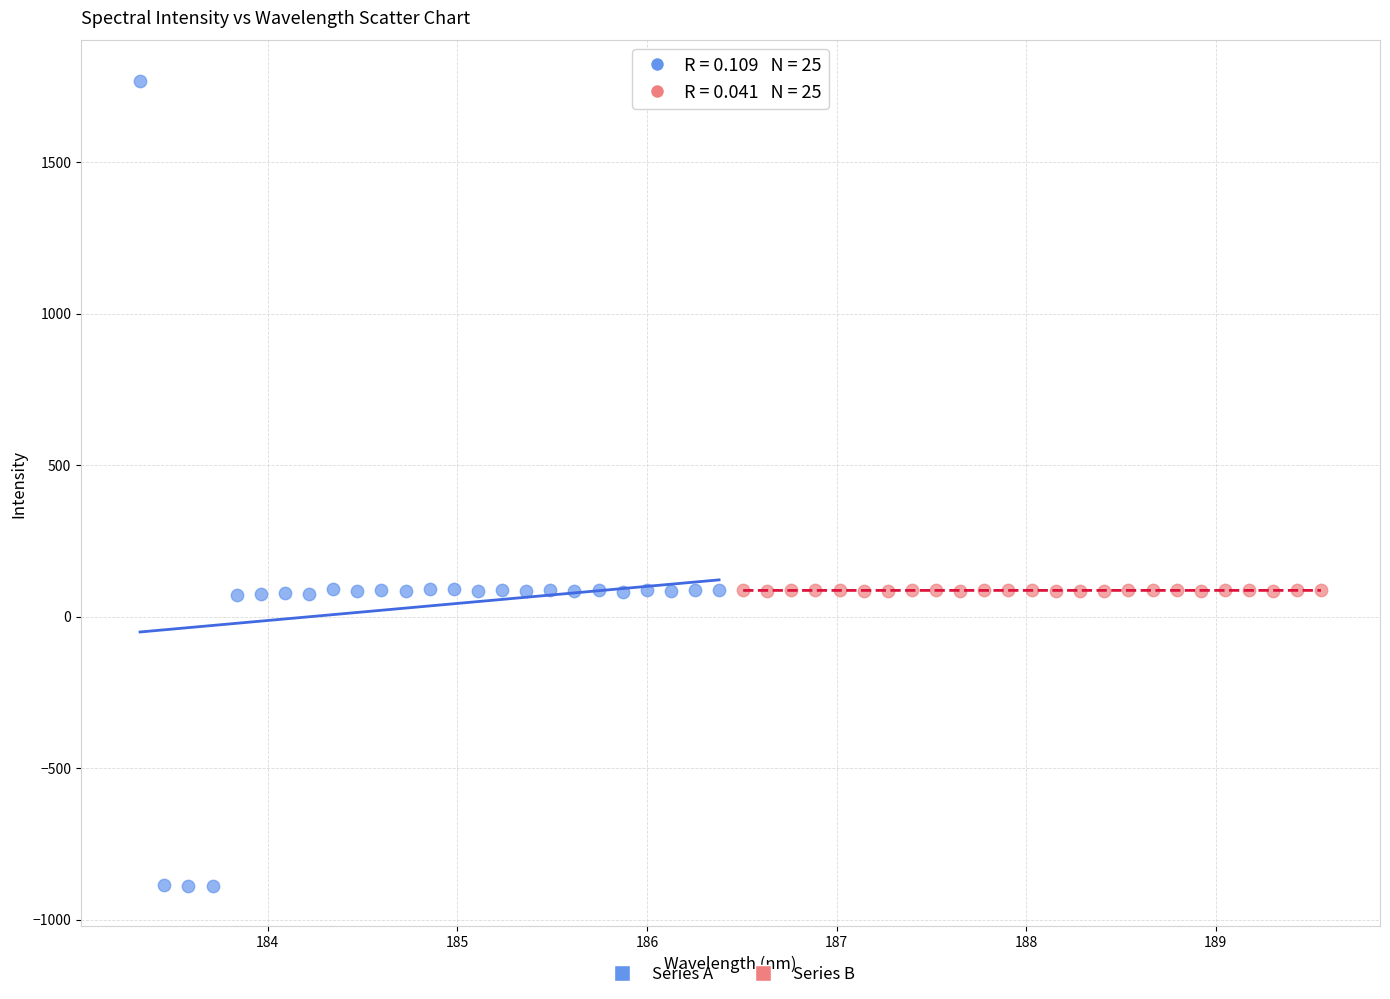

What are all the series names shown in the legend?

Series A, Series B